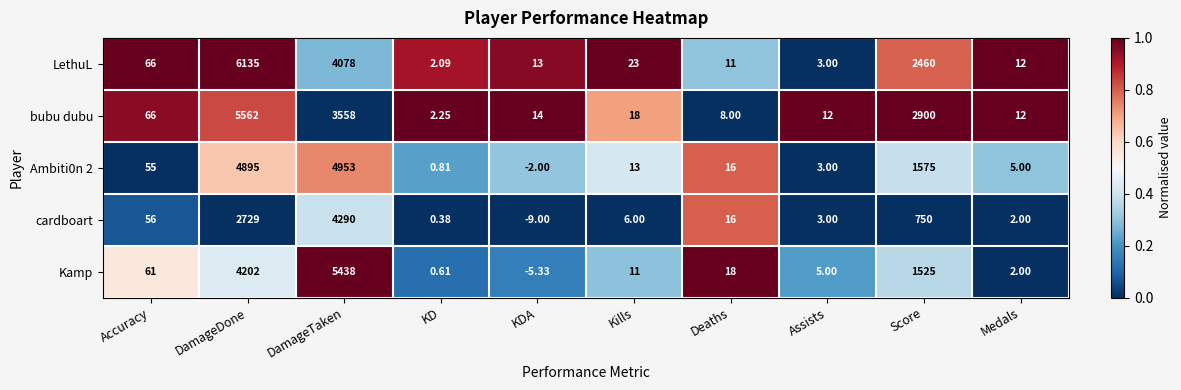

Which series has the widest spread of values?

LethuL